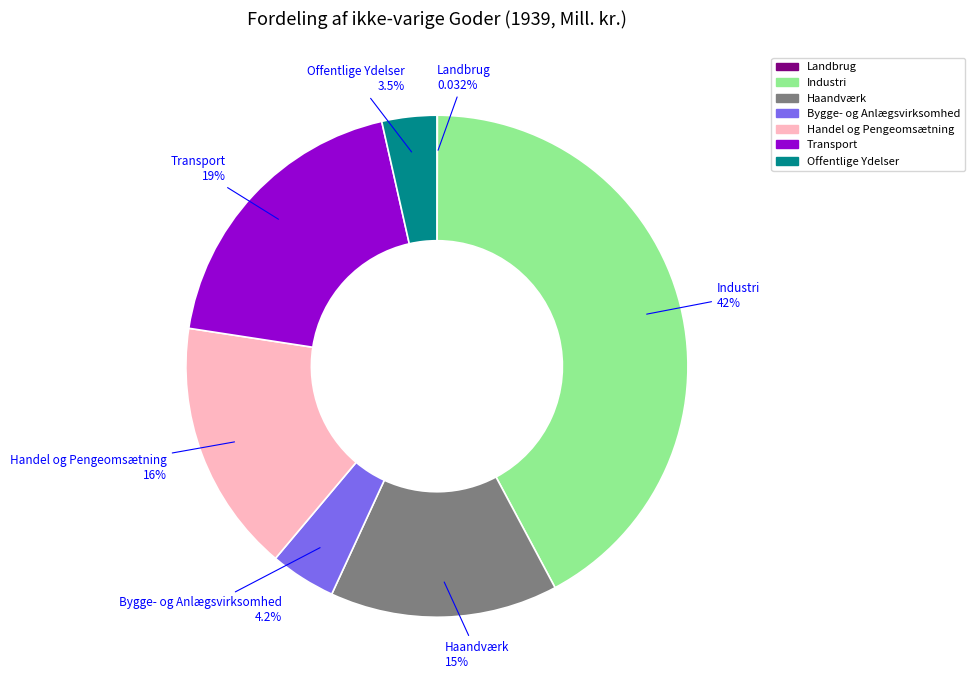

Which has a higher value, Bygge- og Anlægsvirksomhed or Transport?

Transport